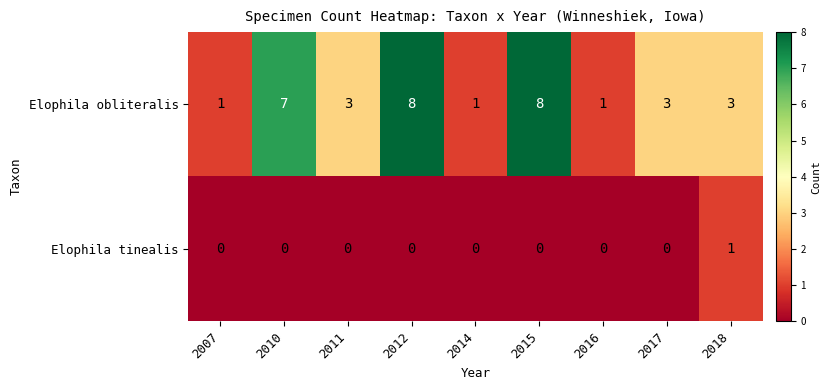

Reading left to right, extract all data points from this chart.

Elophila obliteralis: 1	7	3	8	1	8	1	3	3
Elophila tinealis: 0	0	0	0	0	0	0	0	1